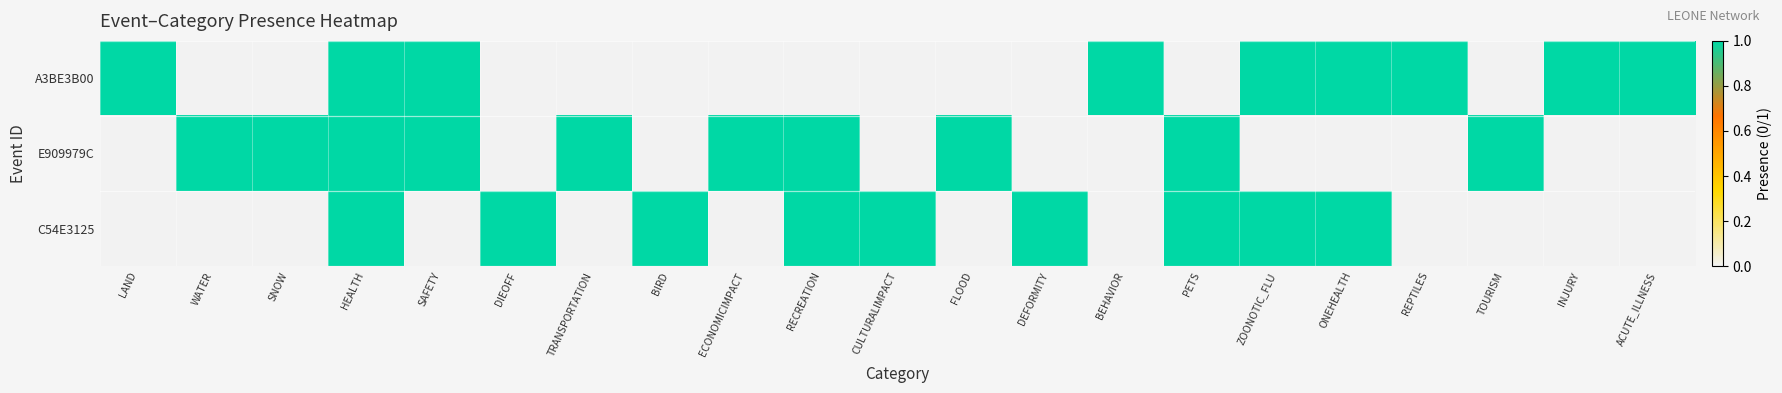

At which category is the sum across all series the highest?

HEALTH